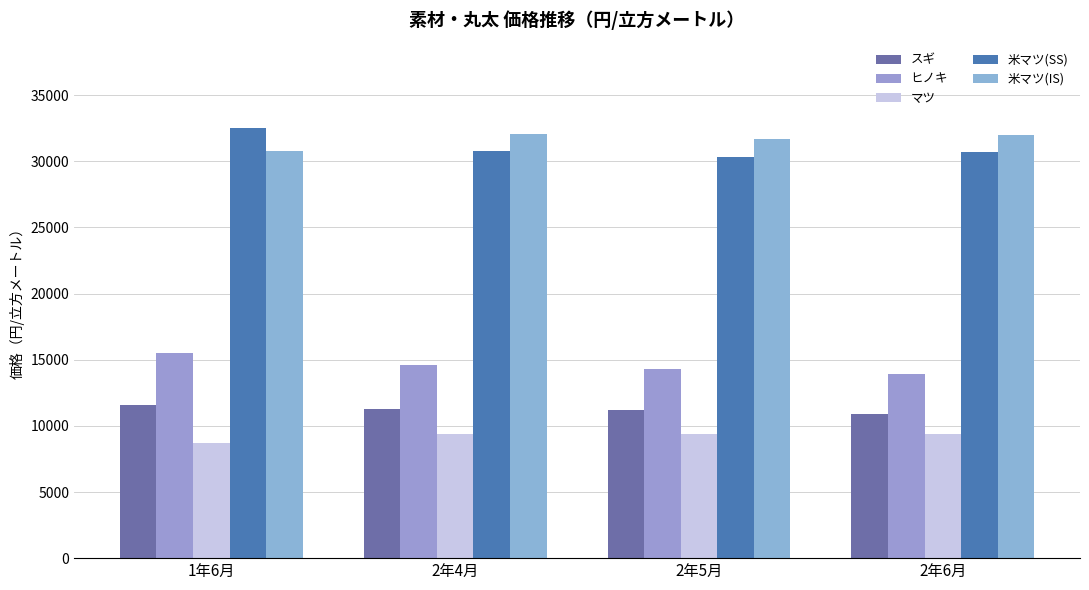

Which series has the widest spread of values?

米マツ(SS)